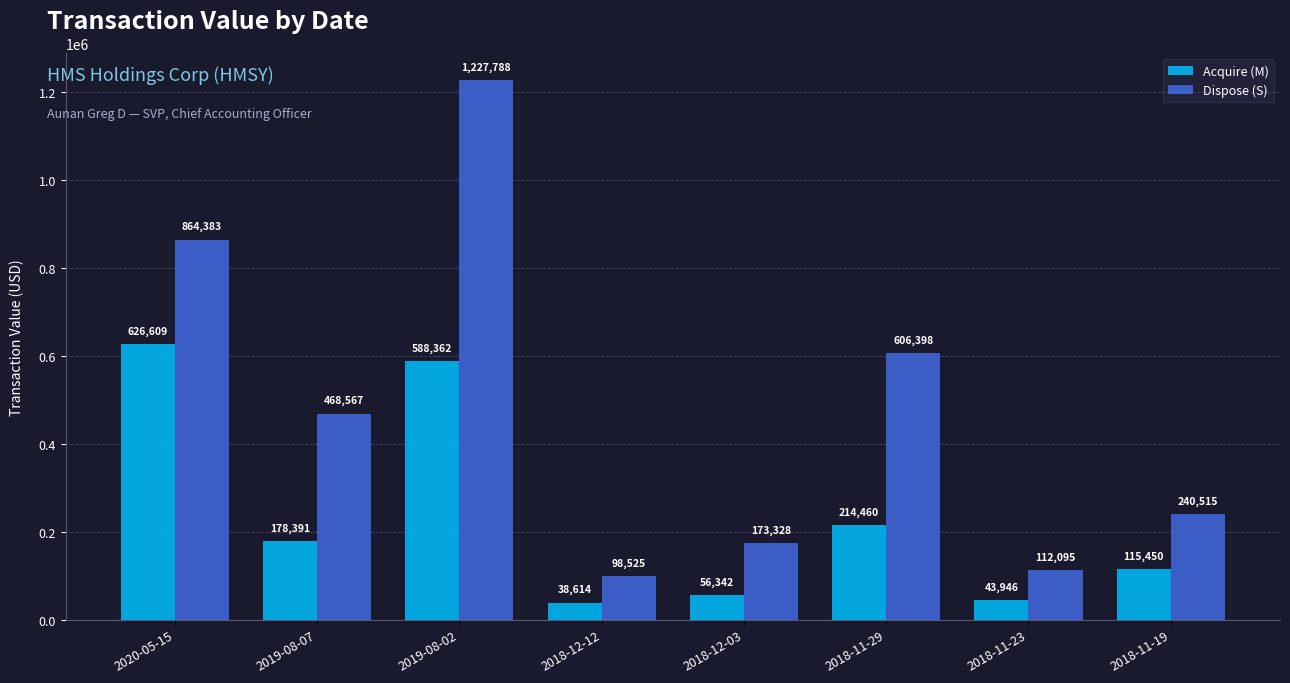

What is the label of the 5th bar from the left?

2018-12-03